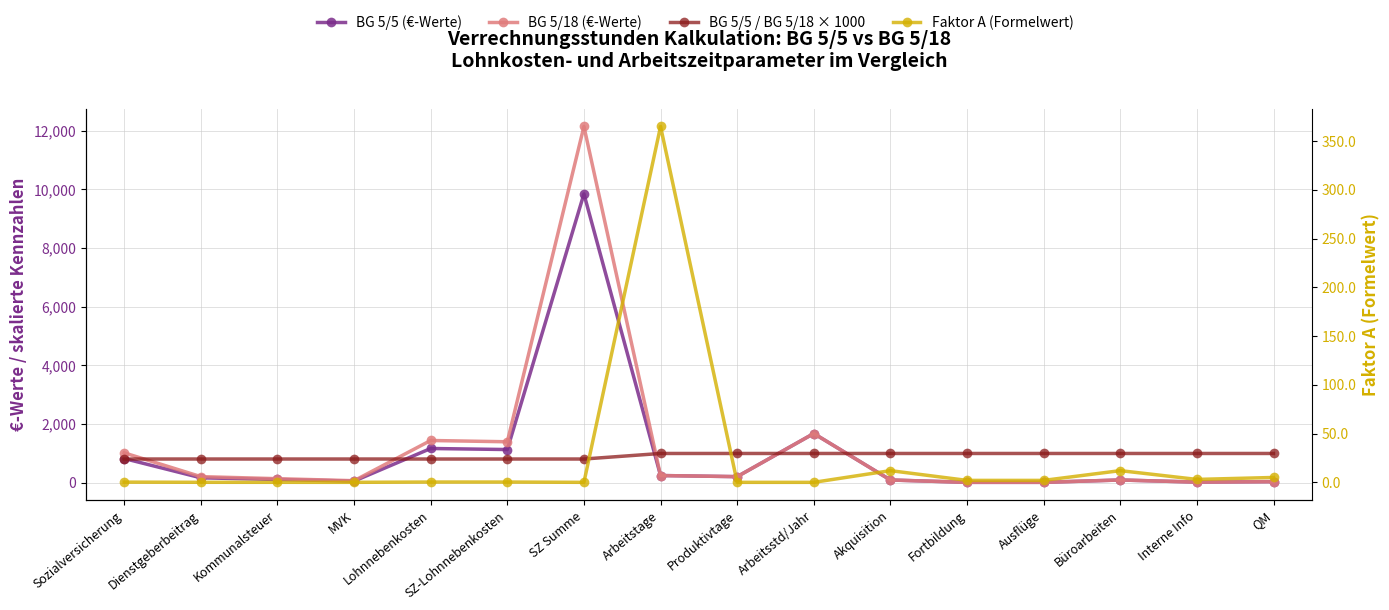

What value does the BG 5/5 (€-Werte) series have at Büroarbeiten?

96.0